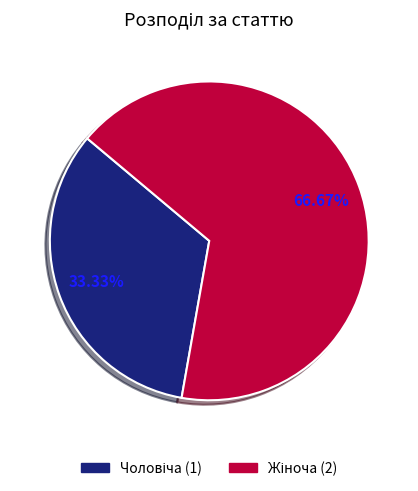

Does any single category account for the majority?

Yes